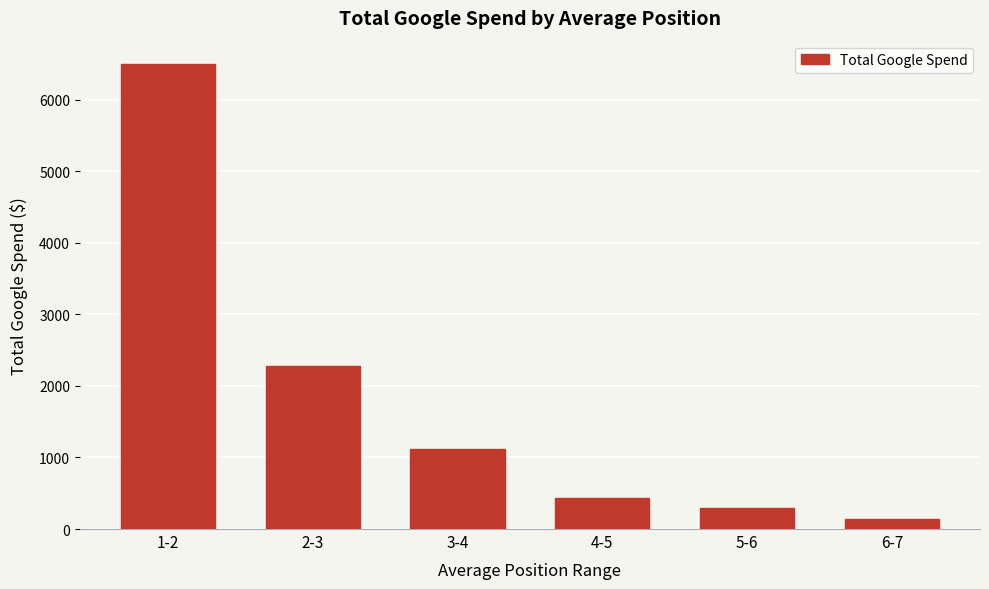

List the labels in order of value, smallest first.

6-7, 5-6, 4-5, 3-4, 2-3, 1-2